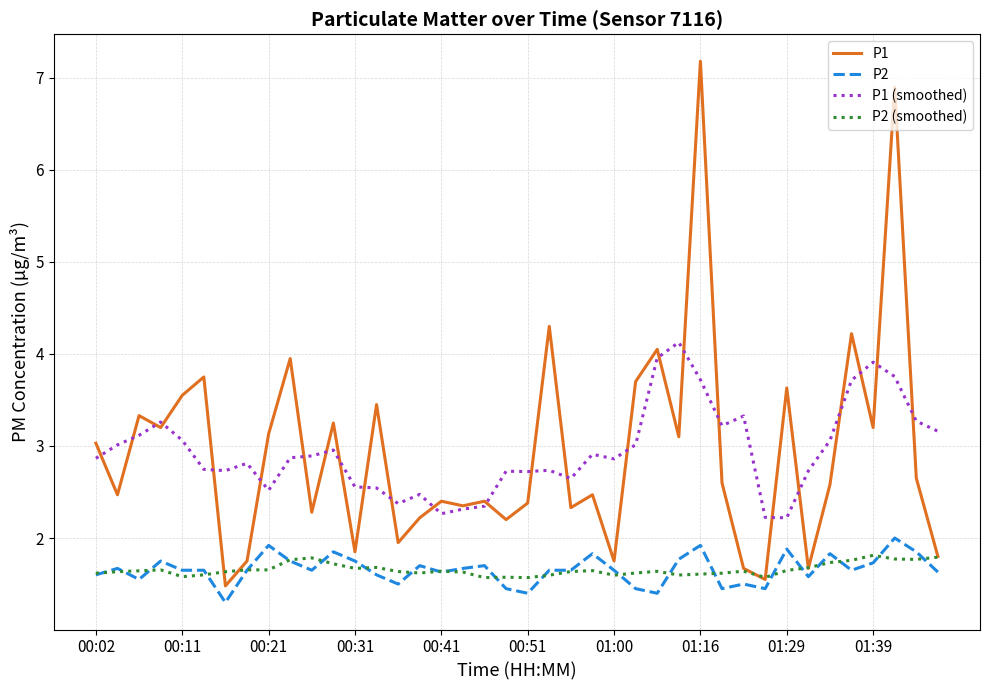

What is the smallest value displayed?

1.3